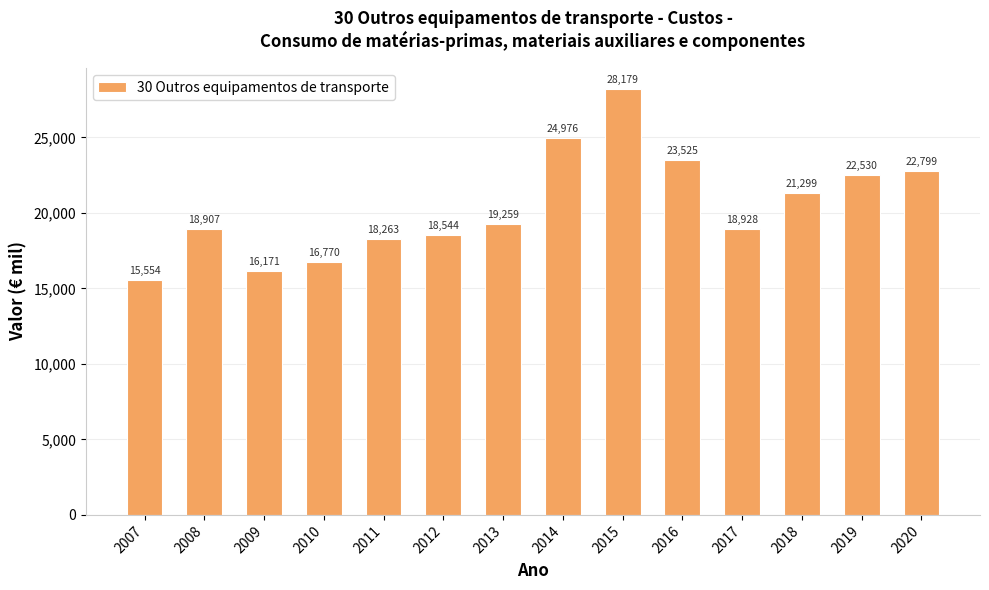

How many values exceed 19258?

7